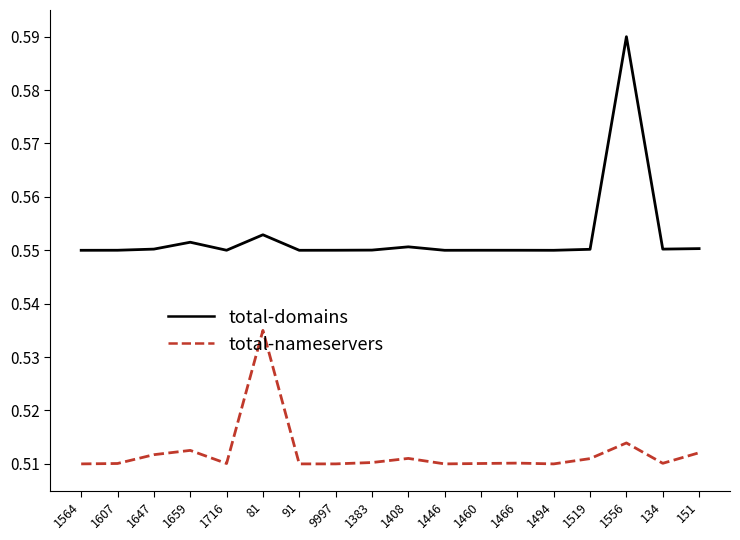

Which series has the largest range (max minus min)?

total-domains